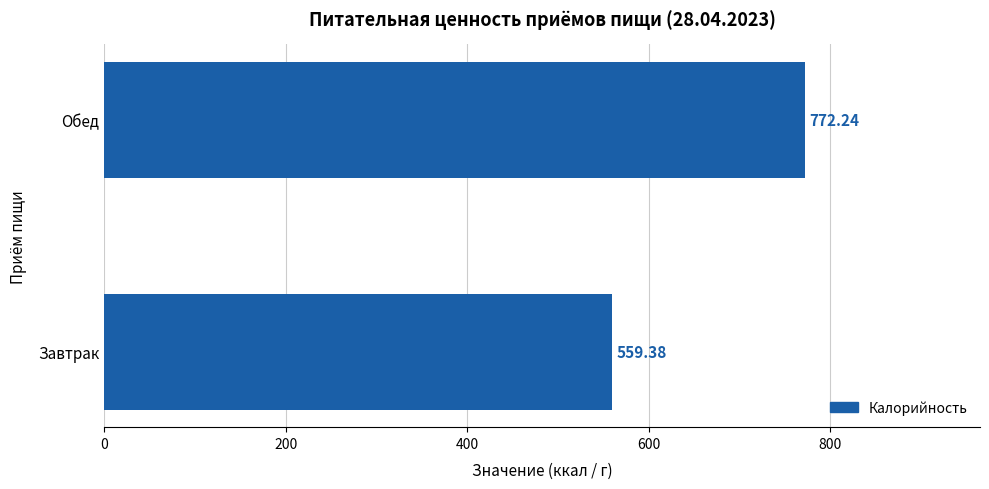

Where is the data nearest to the value 665?

Завтрак